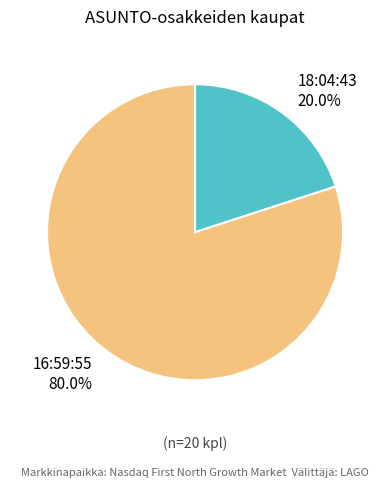

The 18:04:43 slice represents 34% of the pie. True or false?

False